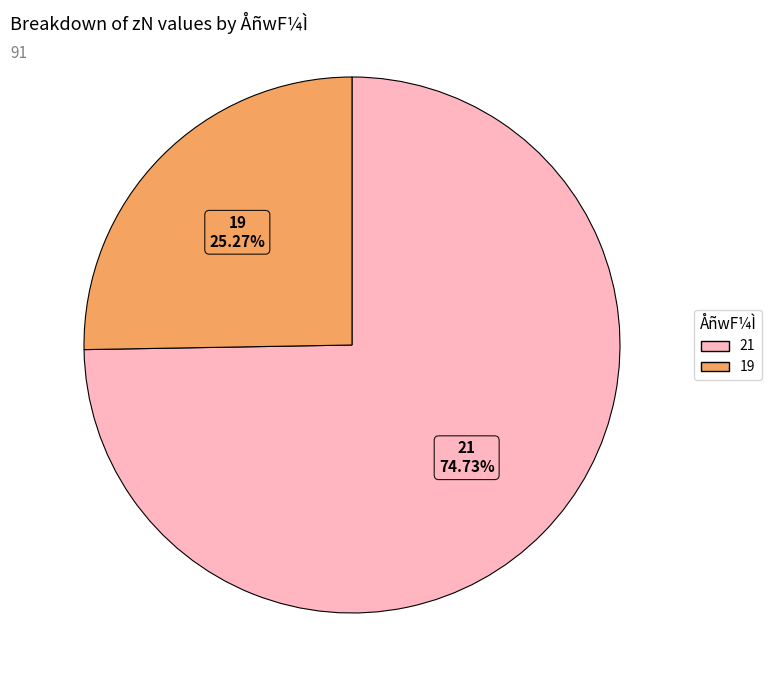

Does 21 represent more than half of the total?

Yes